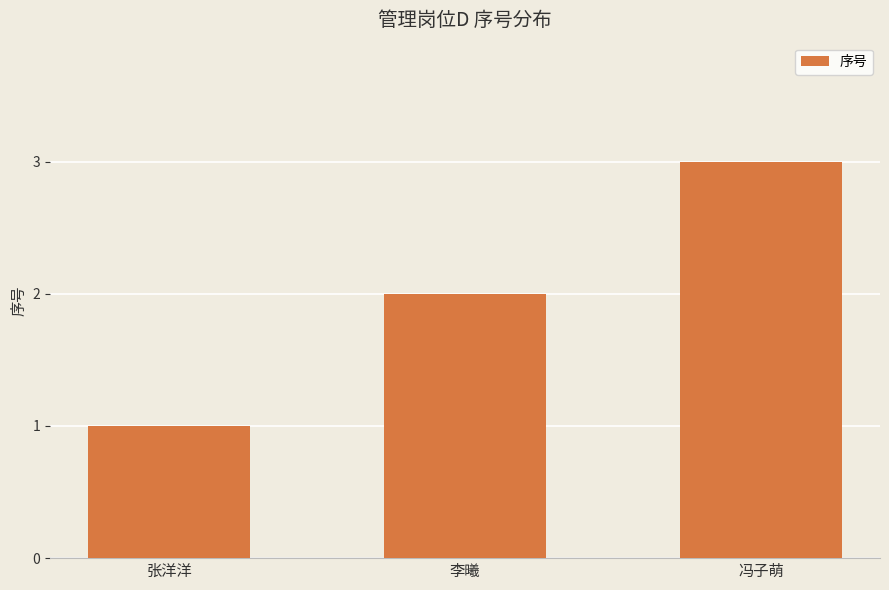

Rank the categories by value from highest to lowest.

冯子萌, 李曦, 张洋洋